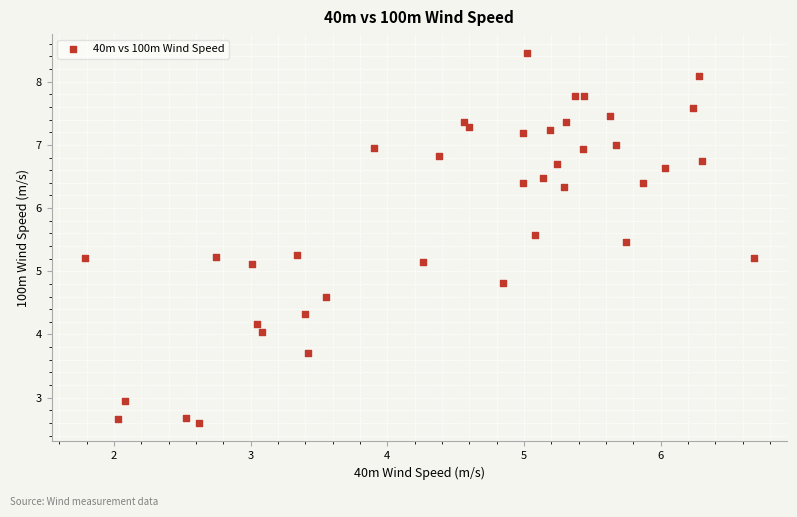

What is the range of X values (max minus min)?

4.9